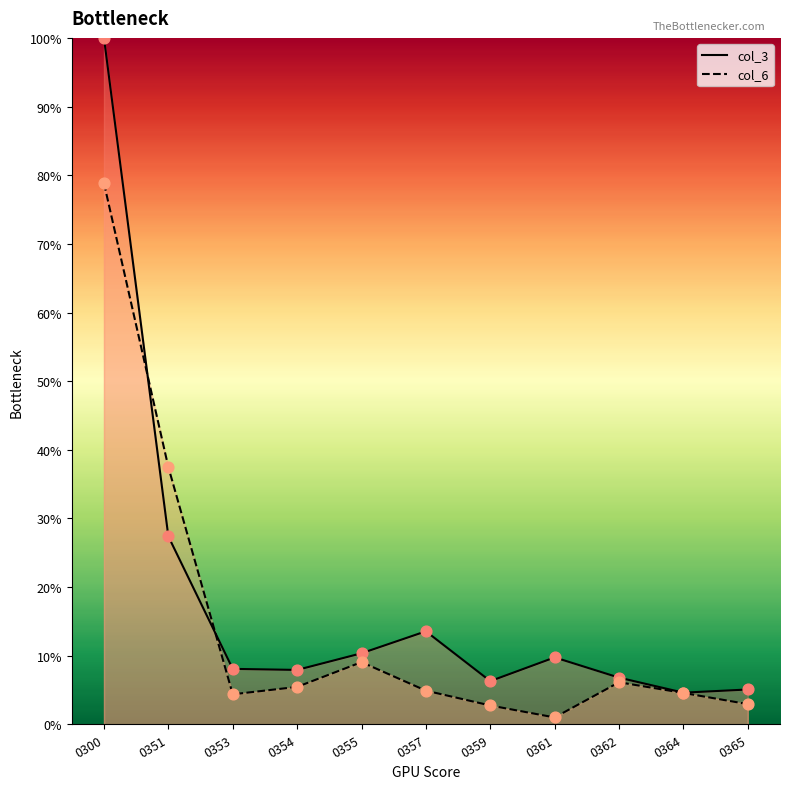

Which series has the widest spread of Y values?

col_3